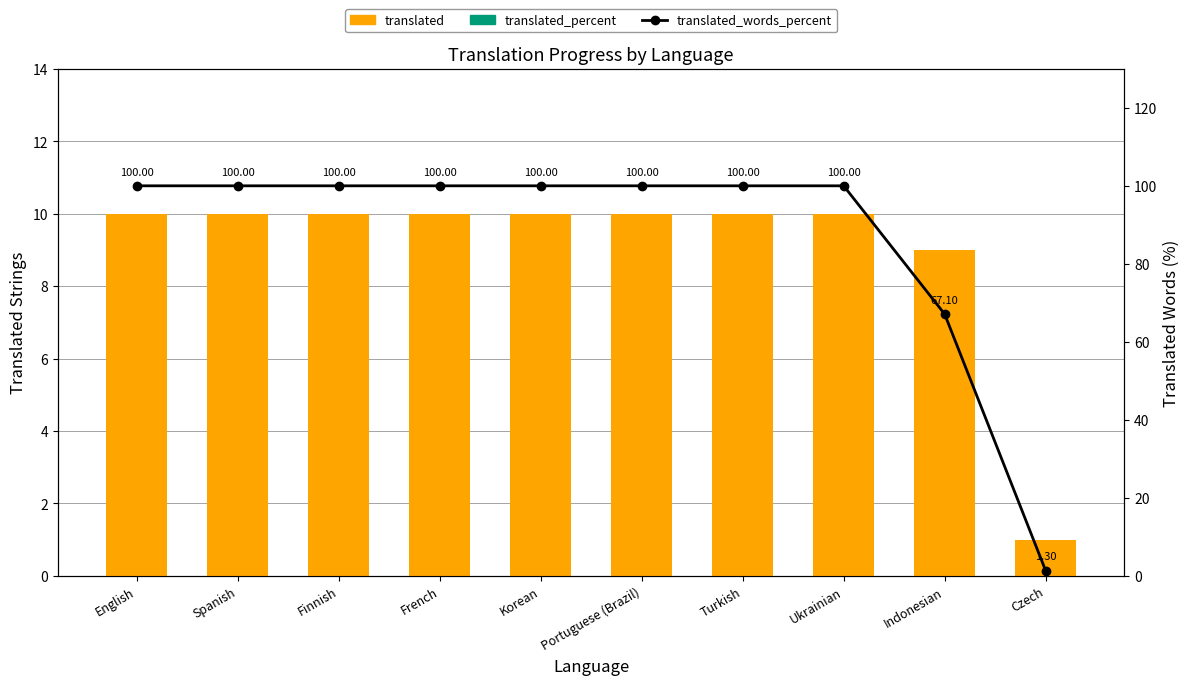

List the series in order of their peak value, highest first.

translated_words_percent, translated, translated_percent